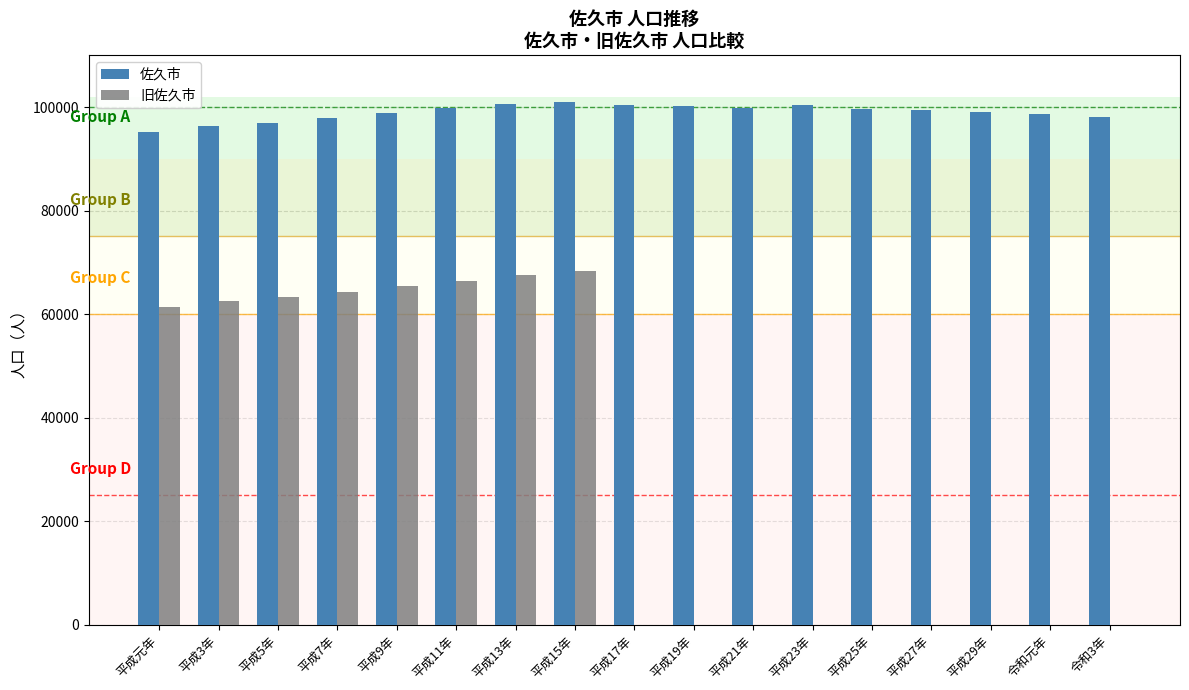

Does the chart contain stacked bars?

No